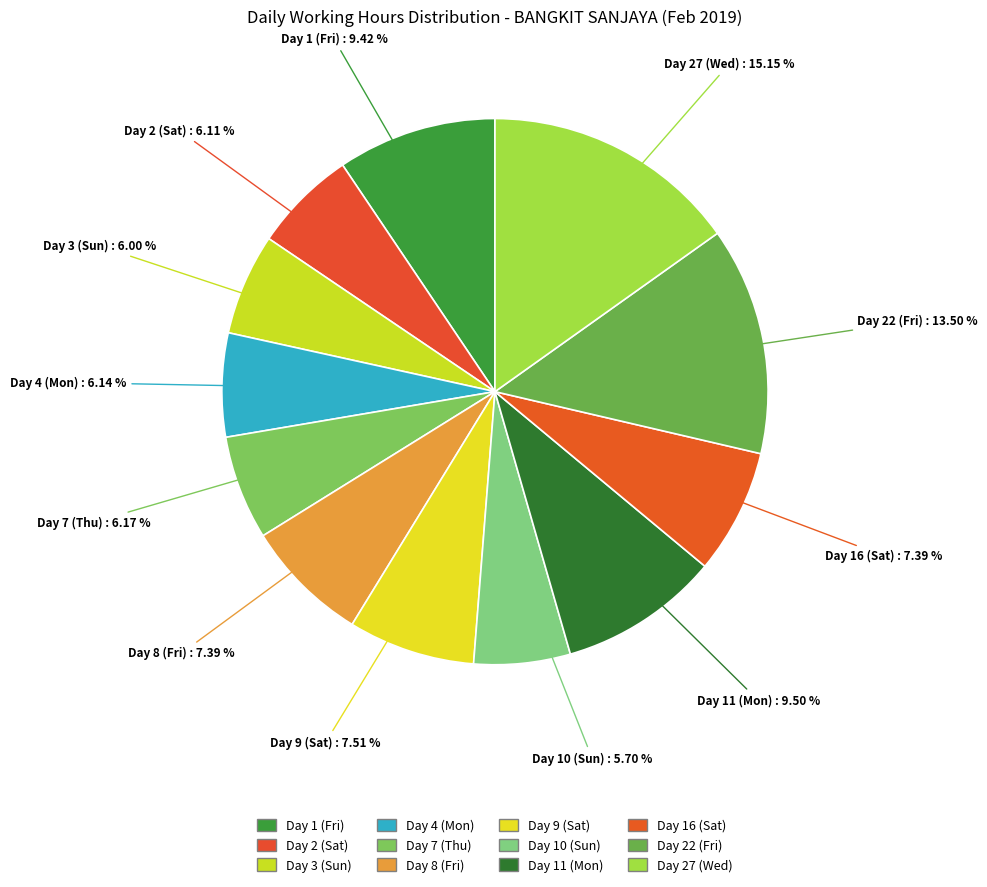

To the nearest percent, what percentage of the pie is Day 4 (Mon)?

6%